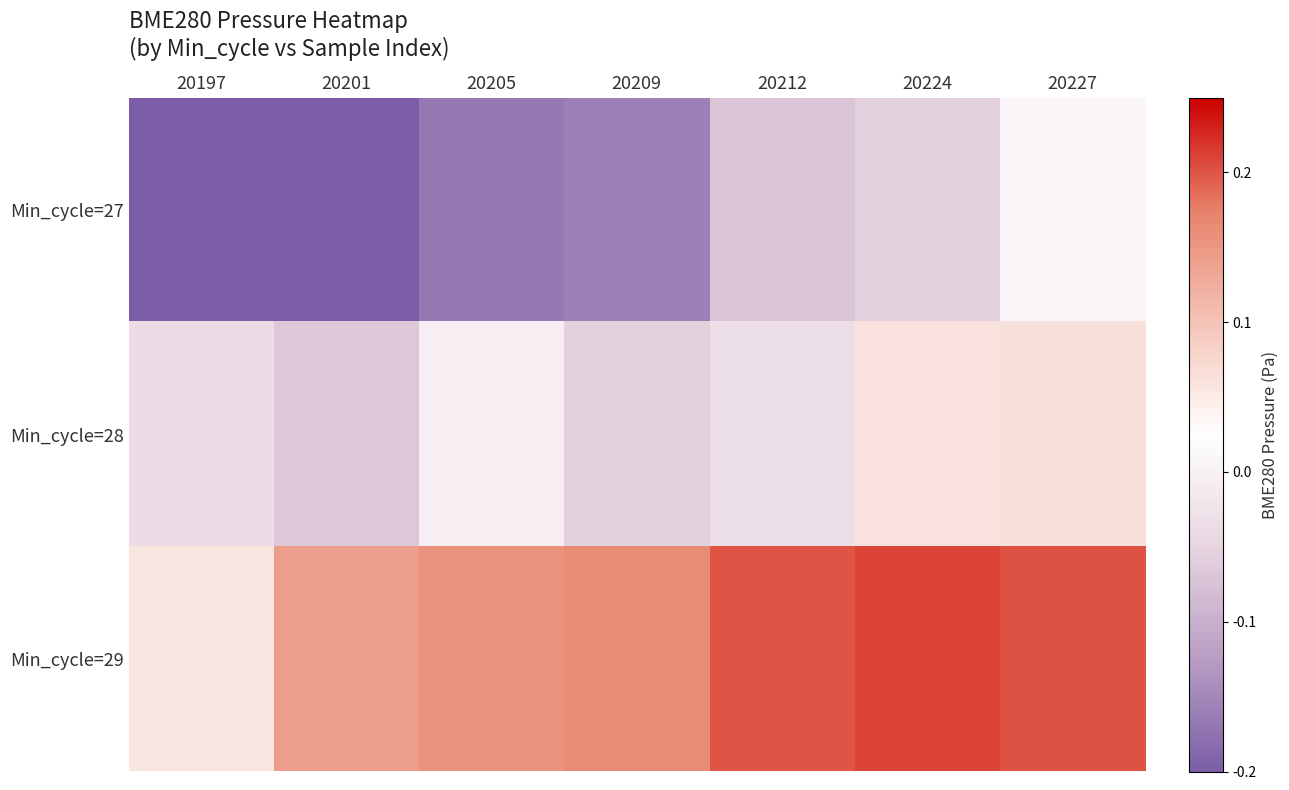

Between 20201 and 20227, which series saw the biggest shift?

Min_cycle=27